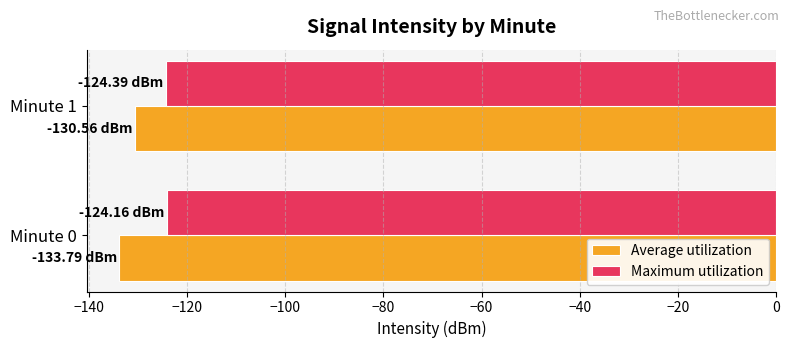

What are all the series names shown in the legend?

Average utilization, Maximum utilization